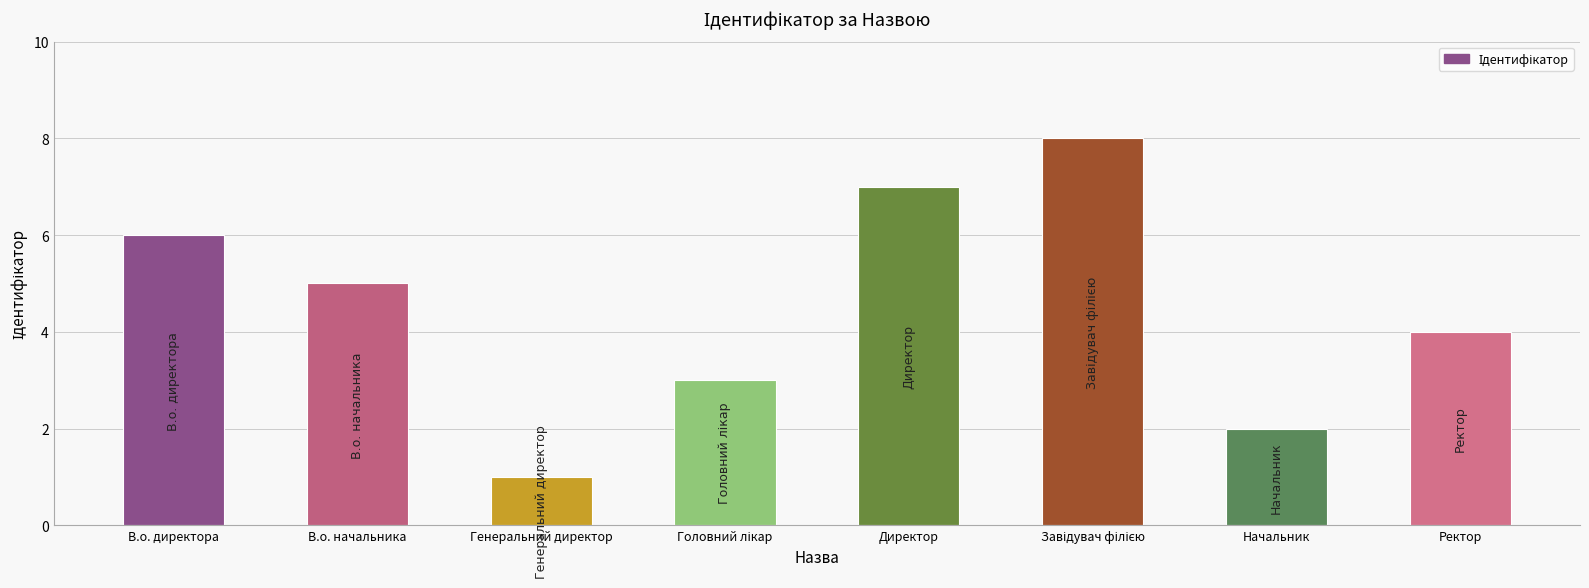

How many bars are there in total?

8